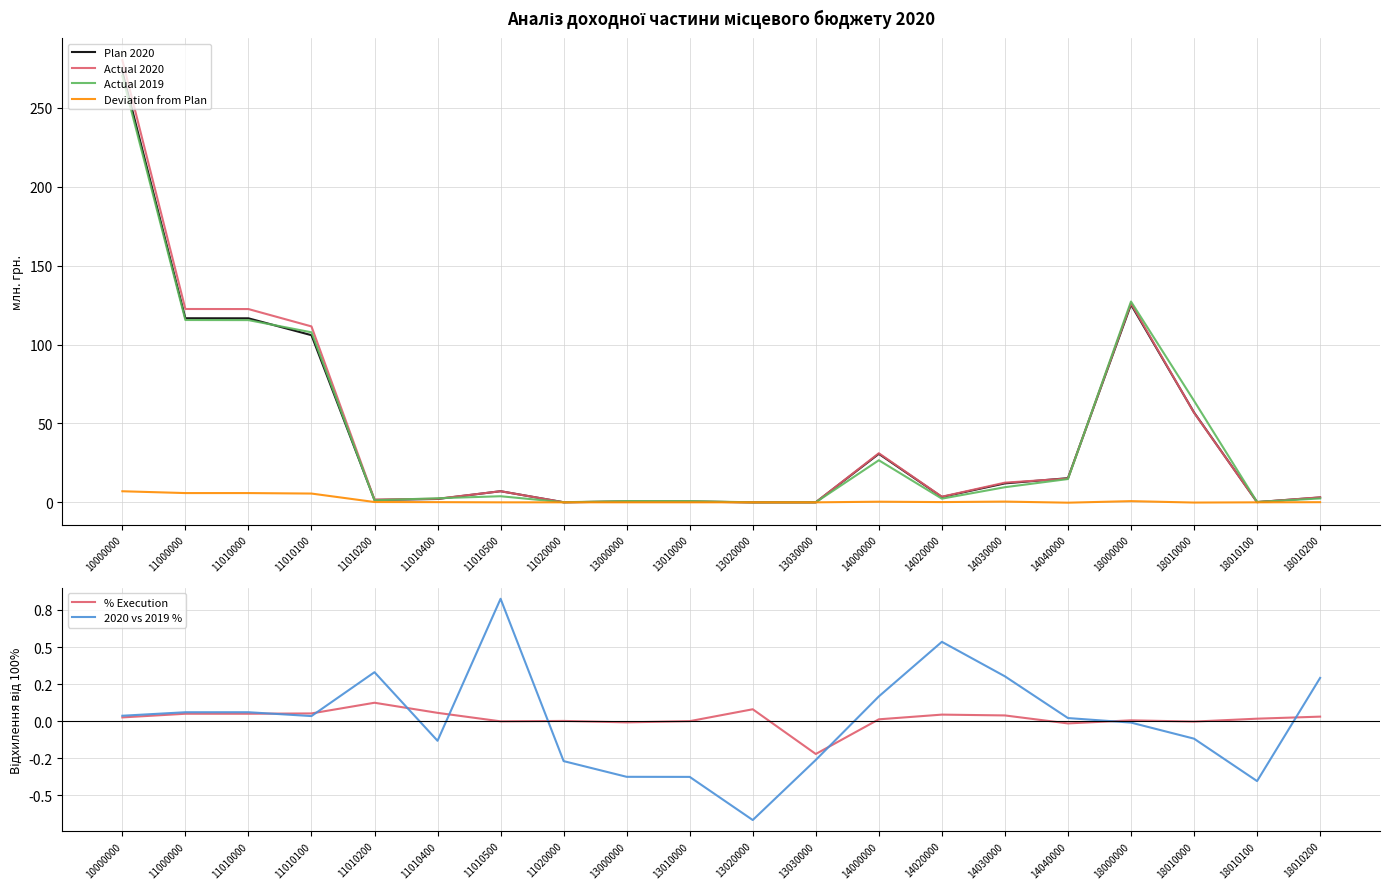

True or false: Plan 2020 and 2020 vs 2019 % intersect in this chart.

False